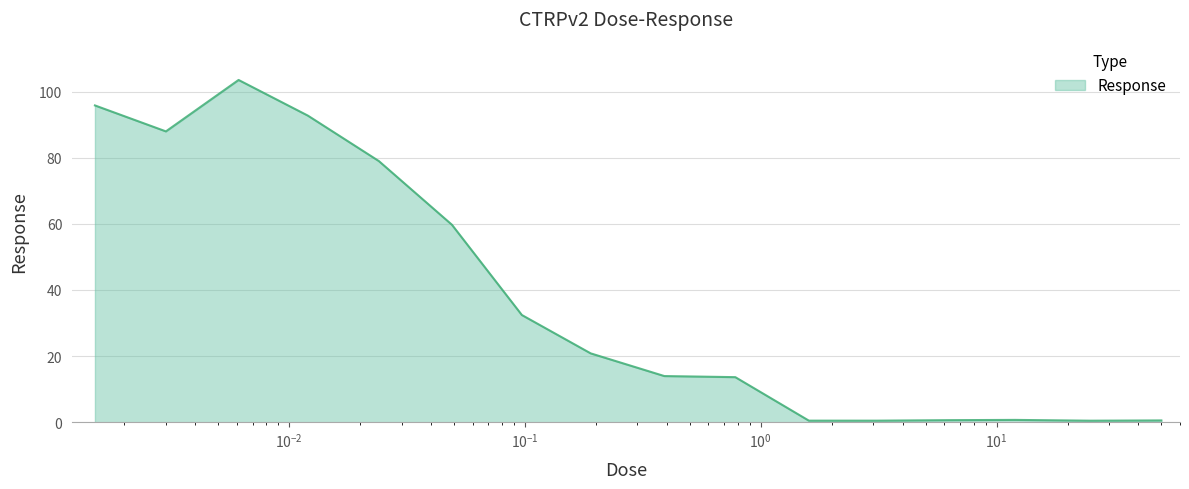

How many lines are shown in the chart?

1